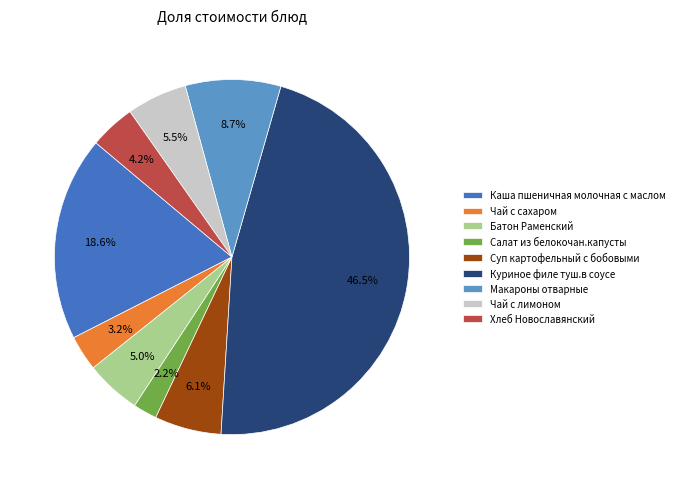

Does Куриное филе туш.в соусе represent more than half of the total?

No